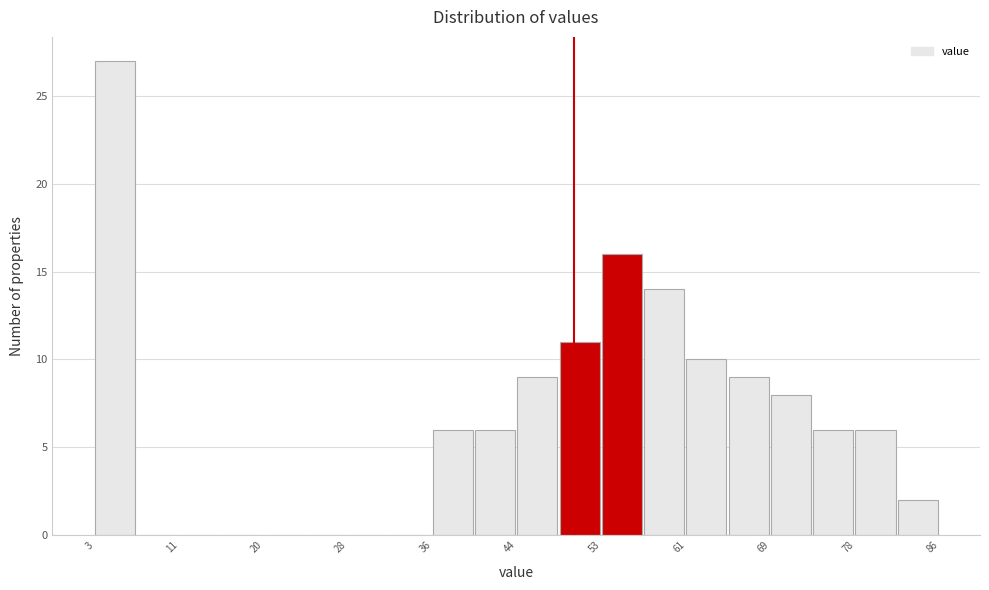

Reading left to right, transcribe this chart: for each bar, give the range it covers on the x-axis and its height. Neither the bar edges nor the heights are printed on the chart, so give them approximately, as read against the axes.

3 to 7: 27
7 to 11: 0
11 to 15: 0
15 to 20: 0
20 to 24: 0
24 to 28: 0
28 to 32: 0
32 to 36: 0
36 to 40: 6
40 to 44: 6
44 to 49: 9
49 to 53: 11
53 to 57: 16
57 to 61: 14
61 to 65: 10
65 to 69: 9
69 to 73: 8
73 to 78: 6
78 to 82: 6
82 to 86: 2